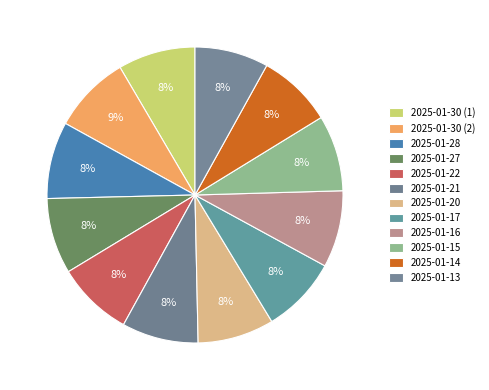

To the nearest percent, what percentage of the pie is 2025-01-14?

8%